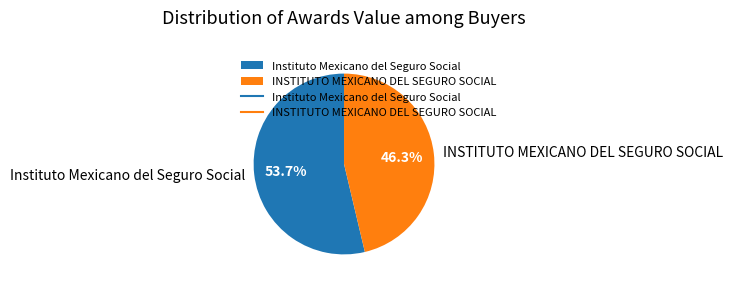

What is the ratio of the value at INSTITUTO MEXICANO DEL SEGURO SOCIAL to the value at Instituto Mexicano del Seguro Social?

0.9